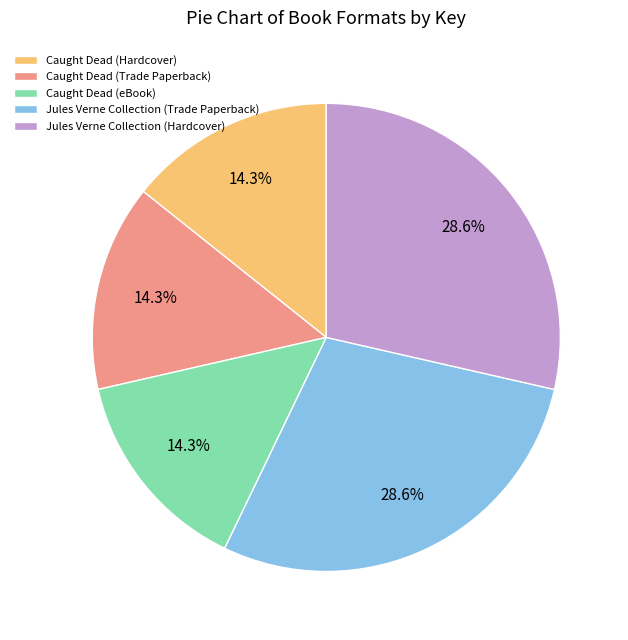

Does Caught Dead (eBook) represent more than half of the total?

No